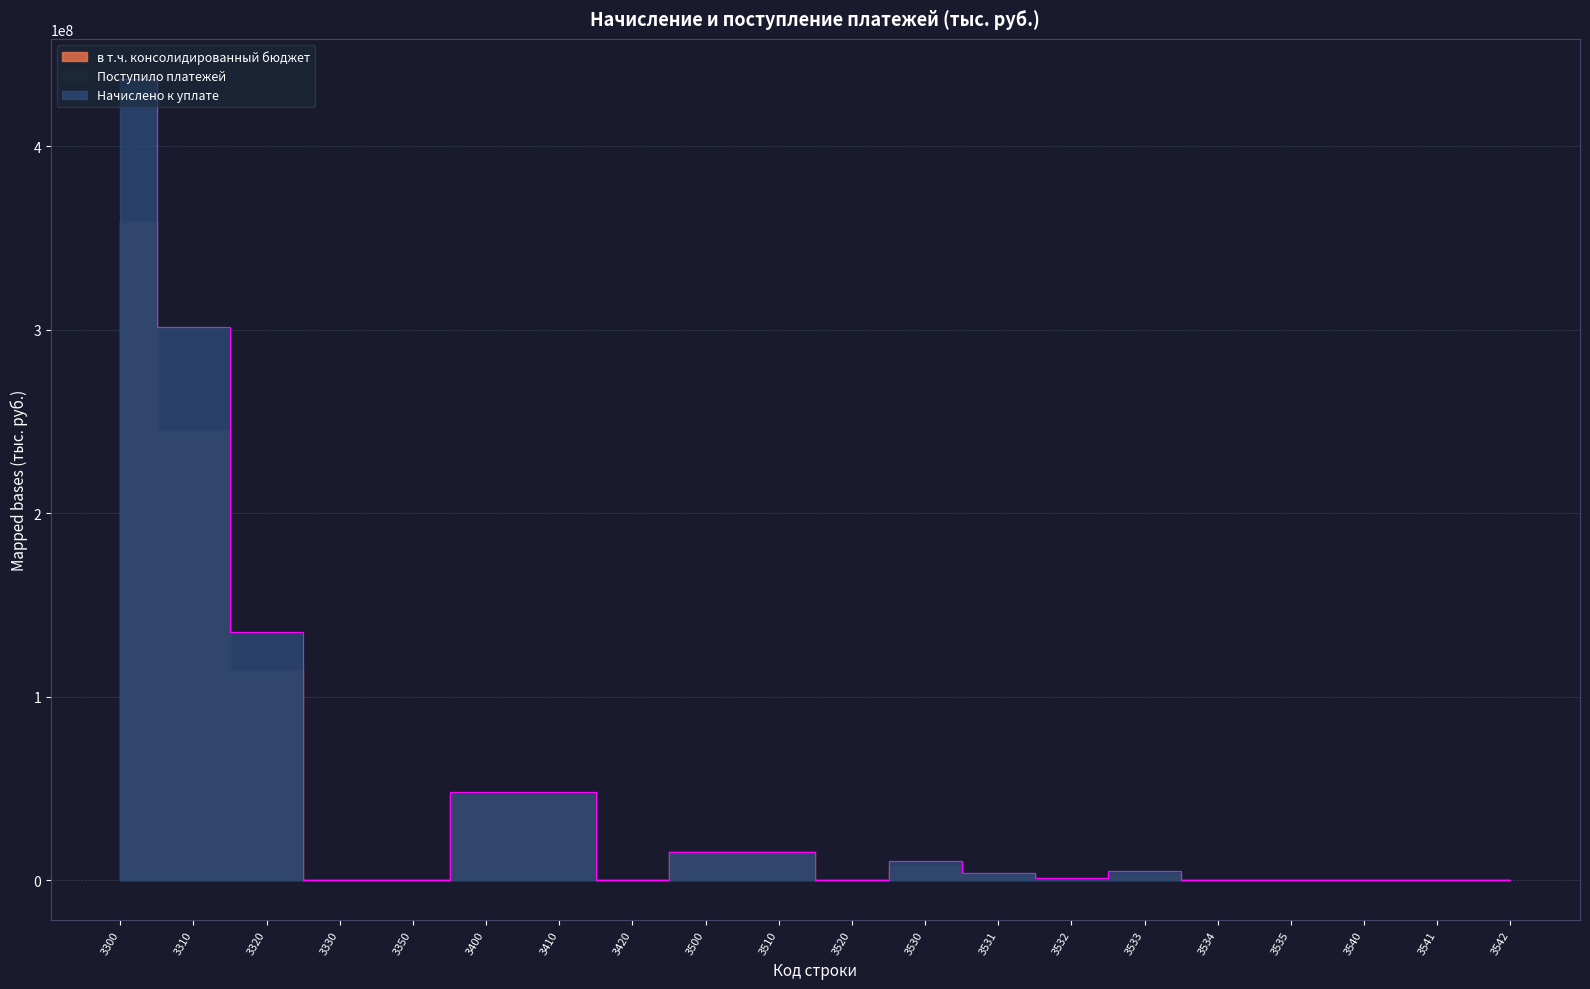

Reading left to right, what are all the values shown in this chart?

Начислено к уплате: 436701413	301415401	135232459	5403	48150	48313568	48307798	5770	15576026	15570819	5207	10282304	4175955	1068167	4928323	109564	295	3141	3028	113
Поступило платежей: 358657432	244653905	114015793	3810	-16076	47007602	46993639	13963	15218379	15218245	134	7628351	3176044	766492	3608387	75966	1462	-2000	-2090	90
в т.ч. консолидированный бюджет: 358650622	244651859	114014839	0	-16076	47006210	46993639	12571	15218368	15218245	123	7628351	3176044	766492	3608387	75966	1462	-2010	-2090	80